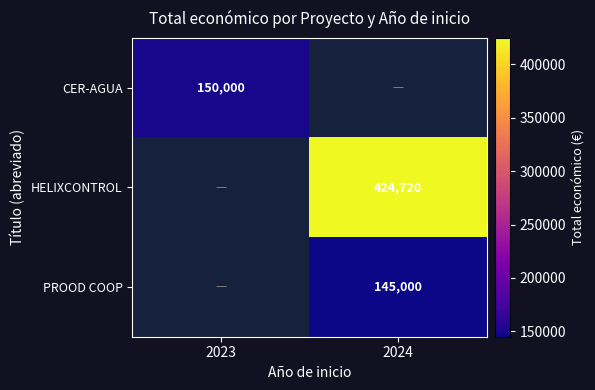

True or false: PROOD COOP has a value of 77511 at 2024.

False